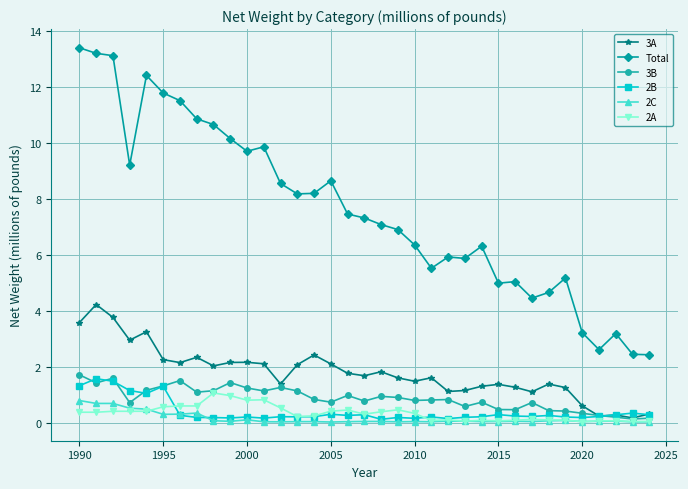

Rank the series by their maximum value, from lowest to highest.

2C, 2A, 2B, 3B, 3A, Total